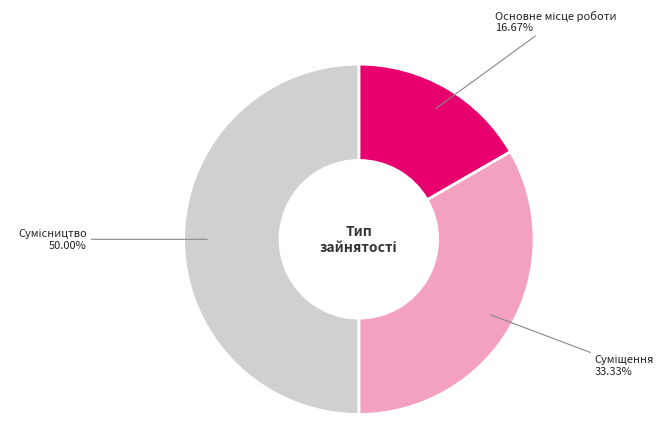

Which category has the biggest portion of the pie?

Сумісництво